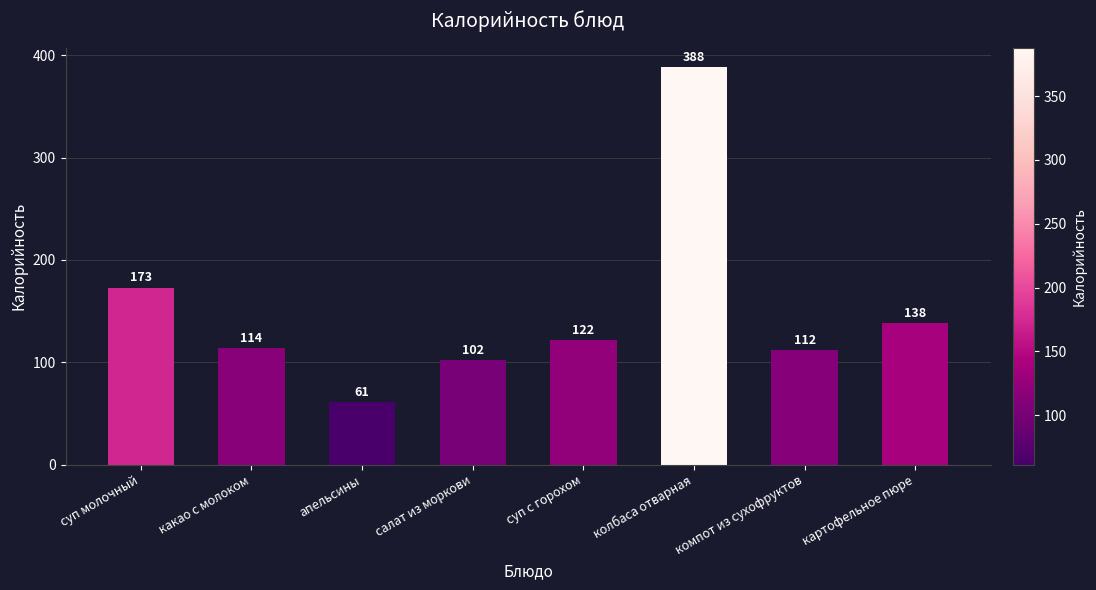

What is the sum of the values at картофельное пюре and суп молочный?

311.0